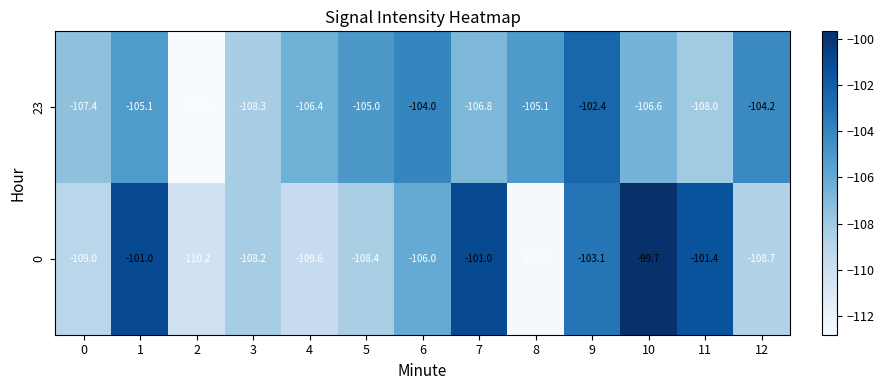

Is it true that 0 equals -110.2 at 2?

True